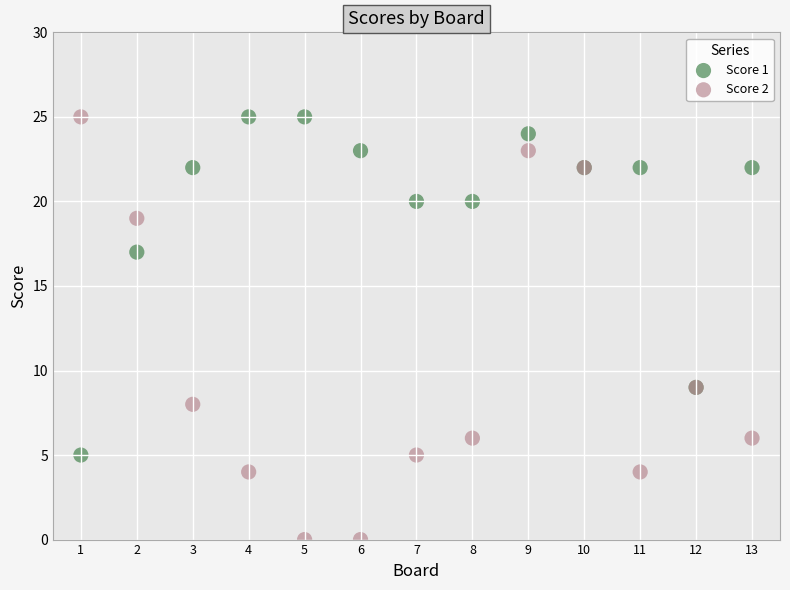

Which series contains the lowest Y value?

Score 2